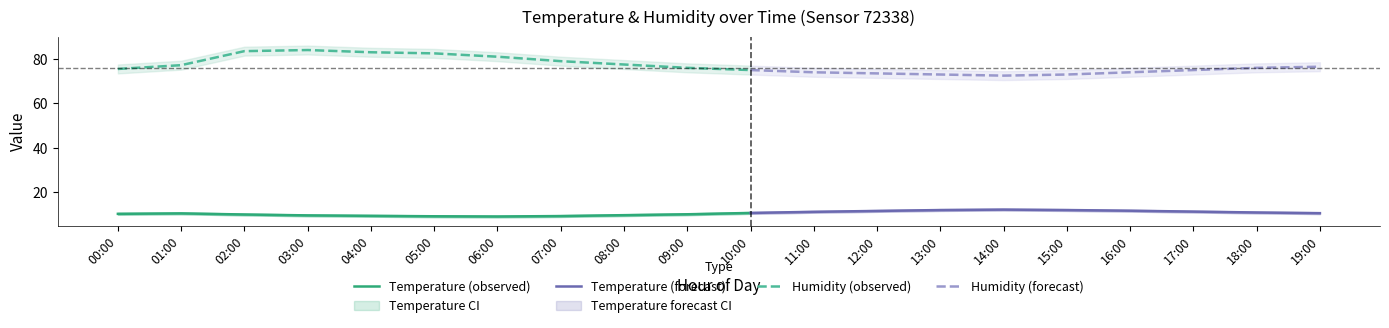

True or false: temperature and temperature_upper cross at least once.

False